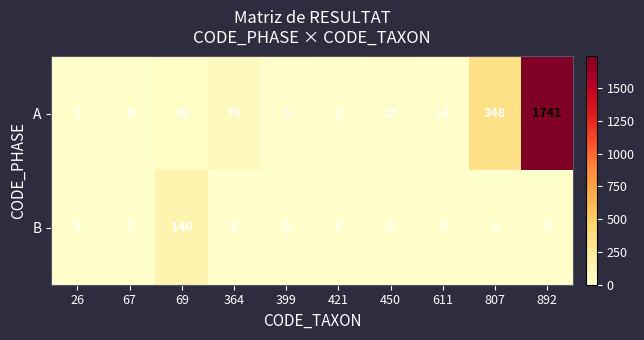

Reading left to right, extract all data points from this chart.

A: 1	0	39	76	9	2	25	14	348	1741
B: 0	2	140	0	0	0	0	0	0	0